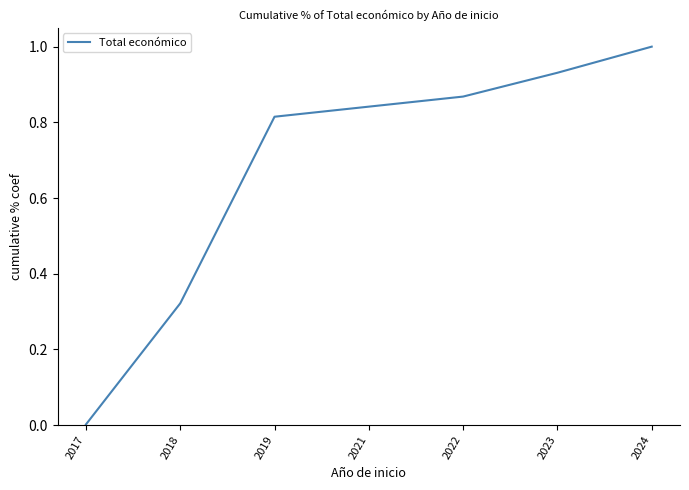

The chart shows a value of 1.4 at 2021. True or false?

False